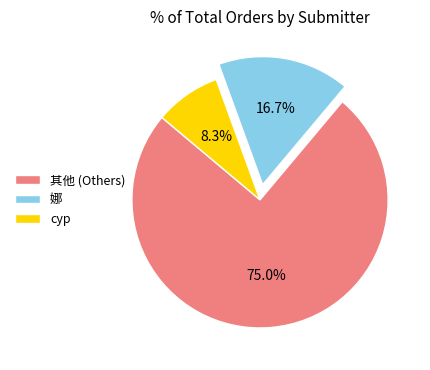

Rank the categories by value from highest to lowest.

其他 (Others), 娜, cyp